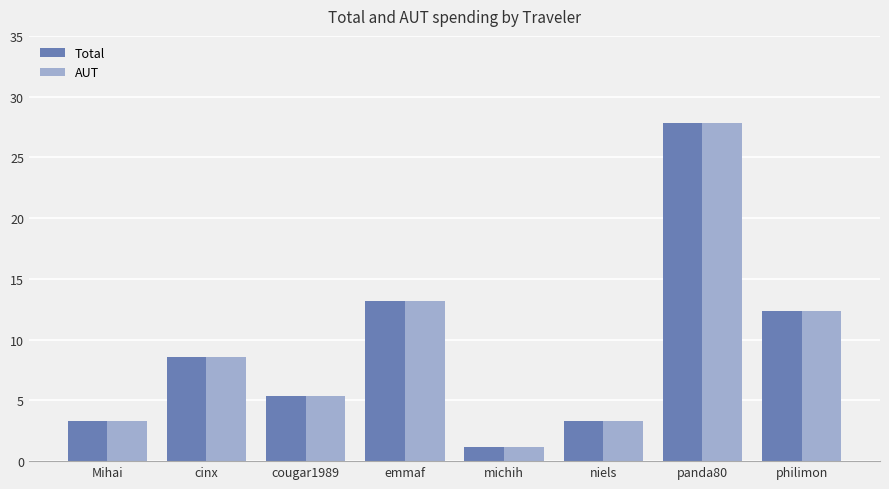

What is the label of the 5th bar from the right?

emmaf